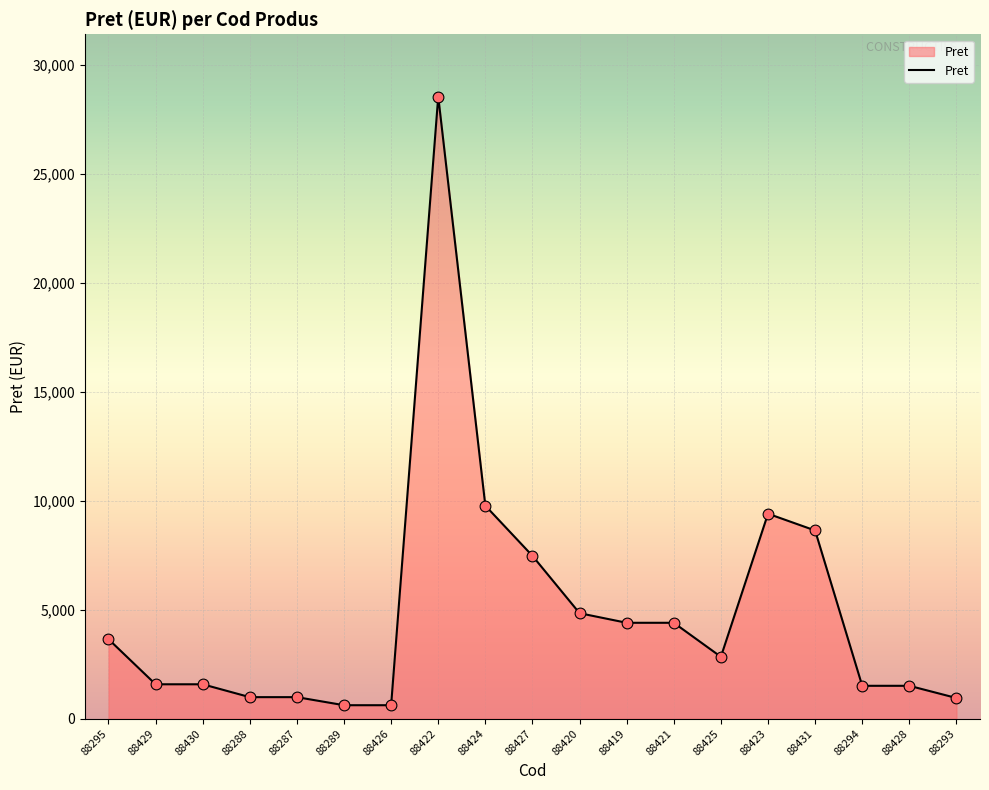

Approximately how many times larger is the value at 88429 compared to 88430?

1.0